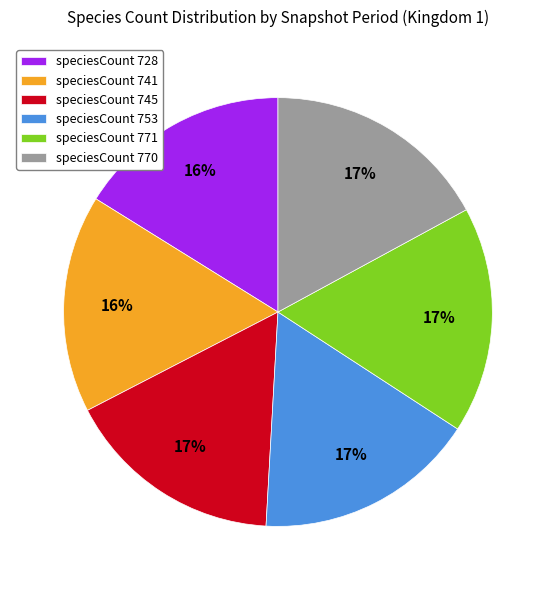

Count the number of slices in the pie.

6